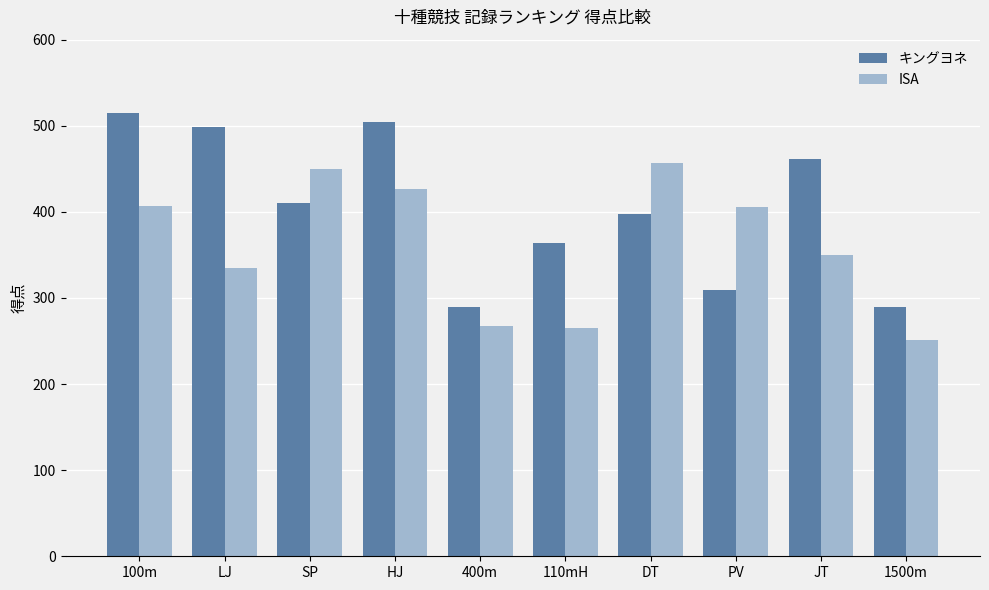

Is the value of ISA at PV greater than the value of キングヨネ at 100m?

No